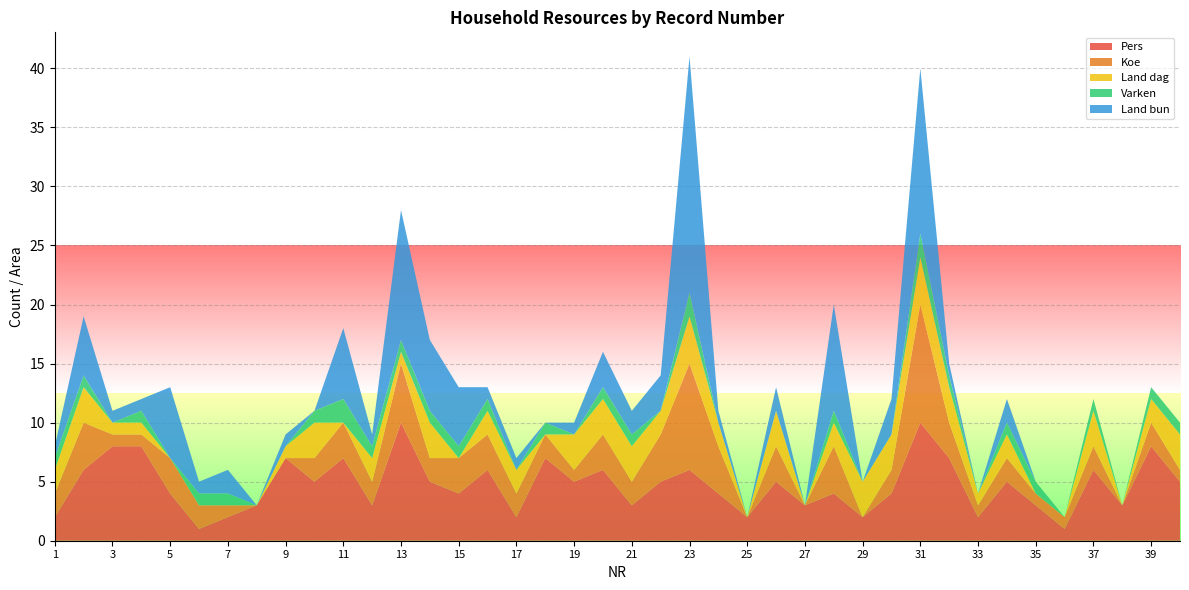

Reading left to right, list all the values displayed in this chart.

Pers: 1=2	2=6	3=8	4=8	5=4	6=1	7=2	8=3	9=7	10=5	11=7	12=3	13=10	14=5	15=4	16=6	17=2	18=7	19=5	20=6	21=3	22=5	23=6	24=4	25=2	26=5	27=3	28=4	29=2	30=4	31=10	32=7	33=2	34=5	35=3	36=1	37=6	38=3	39=8	40=5
Koe: 1=2	2=4	3=1	4=1	5=3	6=2	7=1	8=0	9=0	10=2	11=3	12=2	13=5	14=2	15=3	16=3	17=2	18=2	19=1	20=3	21=2	22=4	23=9	24=4	25=0	26=3	27=0	28=4	29=0	30=2	31=10	32=3	33=1	34=2	35=1	36=1	37=2	38=0	39=2	40=1
Land dag: 1=2	2=3	3=1	4=1	5=0	6=0	7=0	8=0	9=1	10=3	11=0	12=2	13=1	14=3	15=0	16=2	17=2	18=0	19=3	20=3	21=3	22=2	23=4	24=2	25=0	26=3	27=0	28=2	29=3	30=3	31=4	32=3	33=1	34=2	35=0	36=0	37=3	38=0	39=2	40=3
Varken: 1=1	2=1	3=0	4=1	5=0	6=1	7=1	8=0	9=0	10=1	11=2	12=1	13=1	14=1	15=1	16=1	17=0	18=1	19=0	20=1	21=1	22=0	23=2	24=0	25=0	26=0	27=0	28=1	29=0	30=0	31=2	32=1	33=0	34=1	35=1	36=0	37=1	38=0	39=1	40=1
Land bun: 1=1	2=5	3=1	4=1	5=6	6=1	7=2	8=0	9=1	10=0	11=6	12=1	13=11	14=6	15=5	16=1	17=1	18=0	19=1	20=3	21=2	22=3	23=20	24=1	25=0	26=2	27=0	28=9	29=0	30=3	31=14	32=1	33=0	34=2	35=0	36=0	37=0	38=0	39=0	40=0